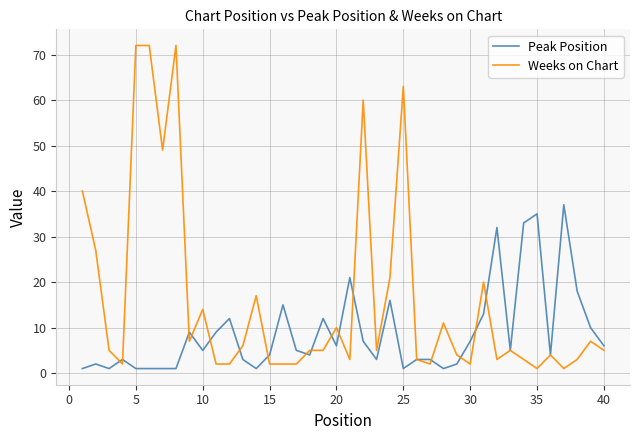

Which series has the largest range (max minus min)?

Weeks on Chart